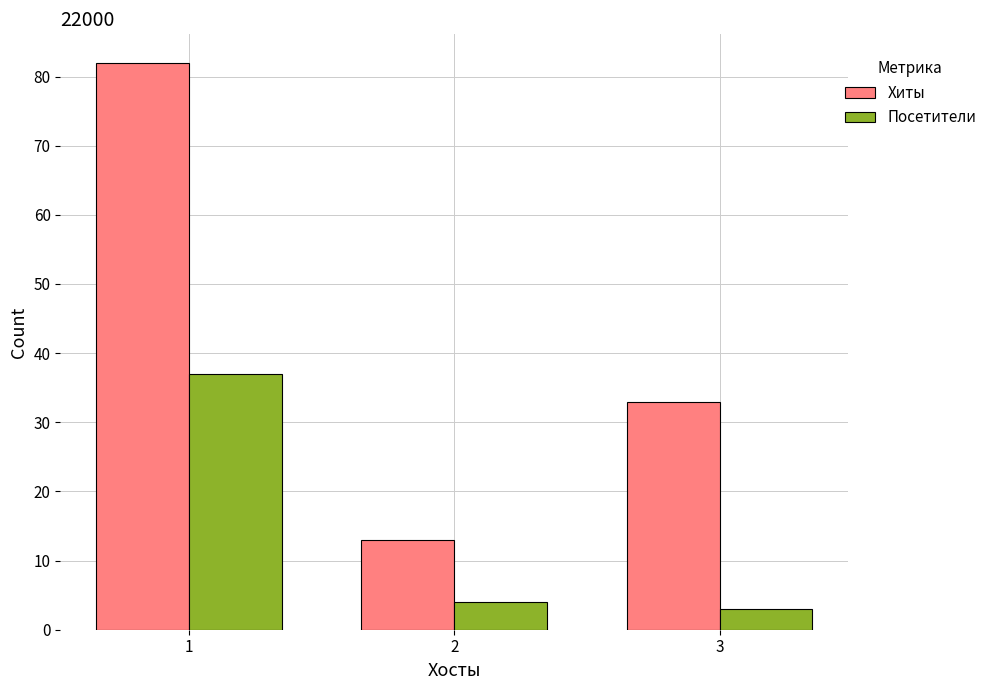

The Хиты series shows 20 at 2. True or false?

False